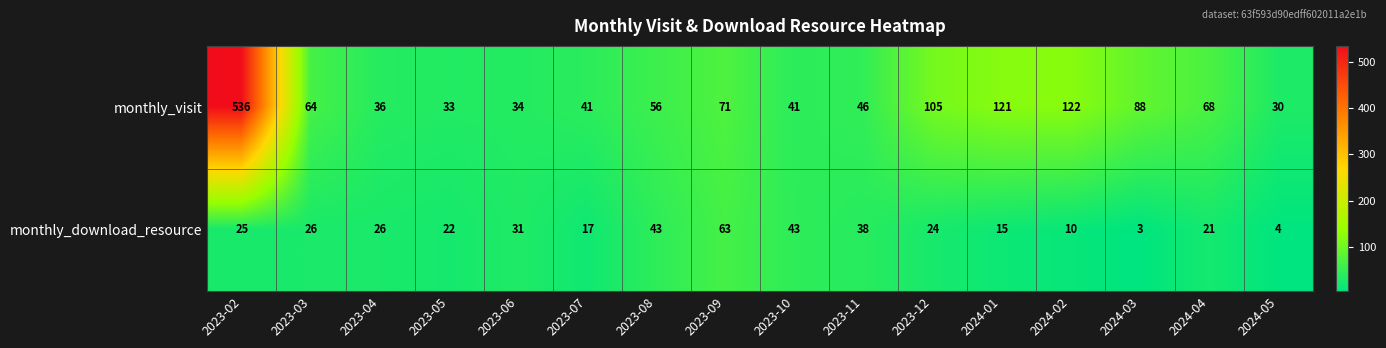

List the series in order of their overall mean, highest first.

monthly_visit, monthly_download_resource